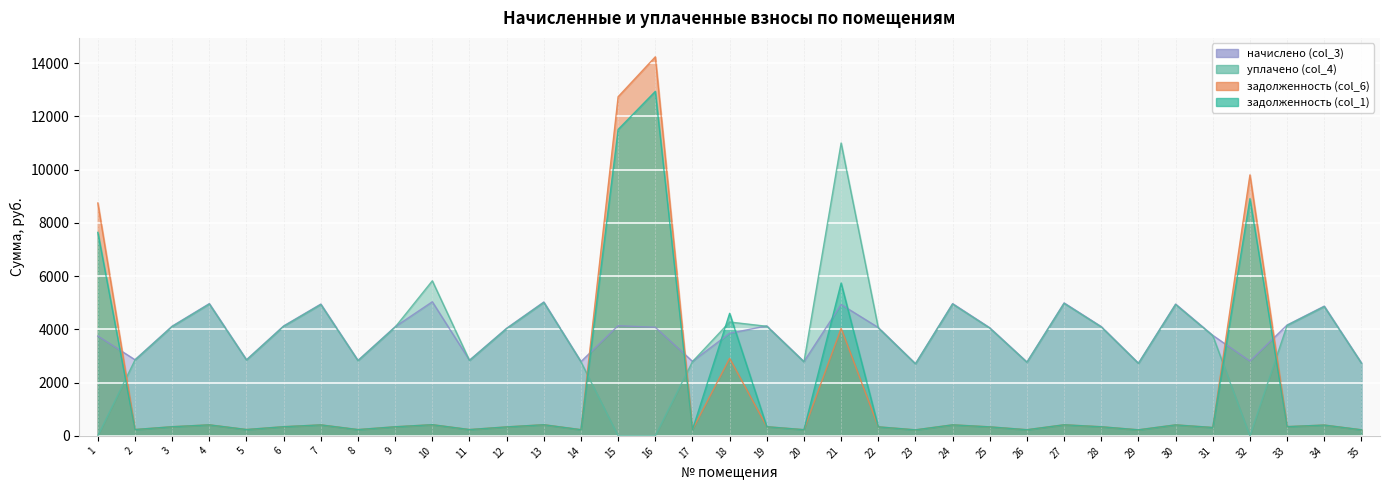

At 30, list the series in order from smallest to largest.

задолженность (col_1), задолженность (col_6), уплачено (col_4), начислено (col_3)